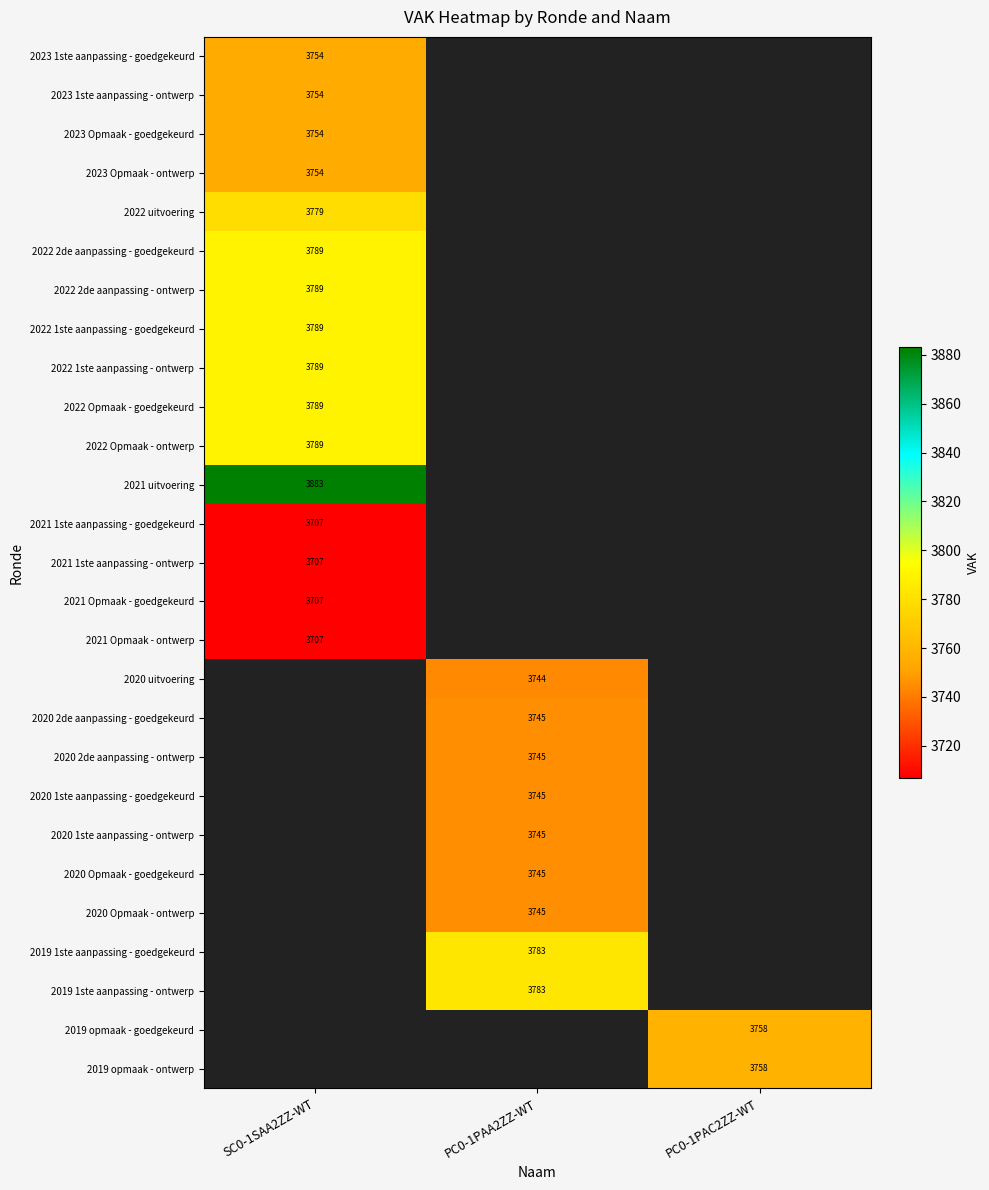

How many categories are shown in the chart?

3